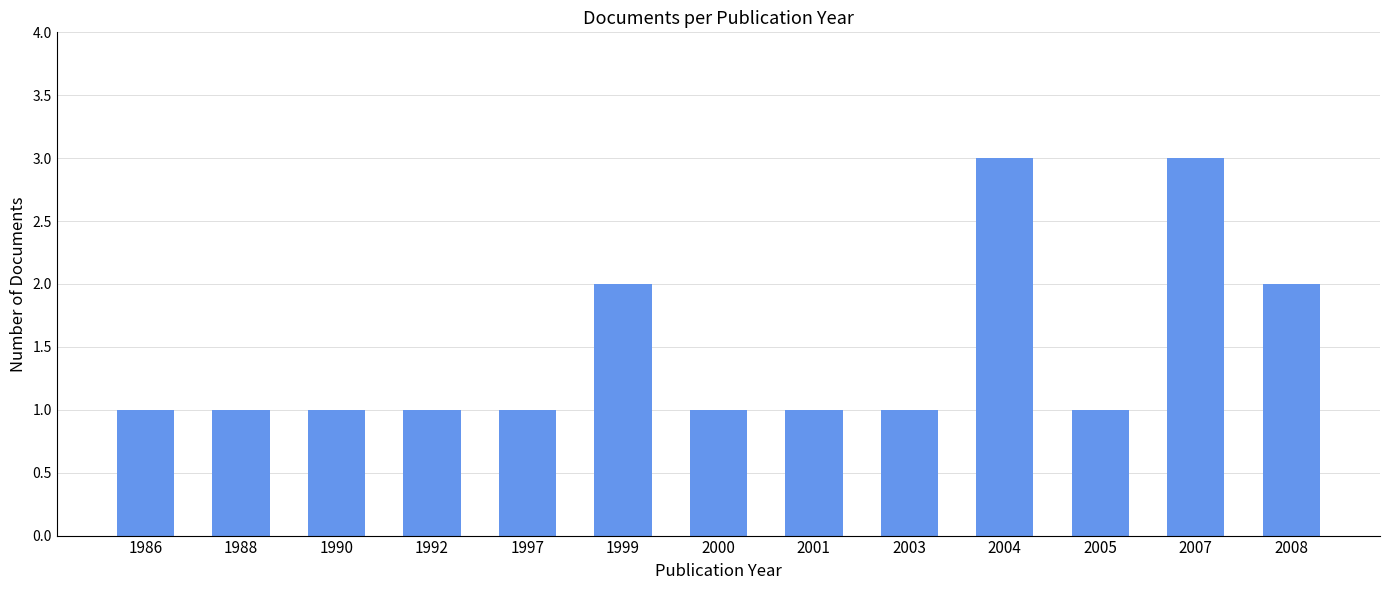

How many categories are shown in the chart?

13